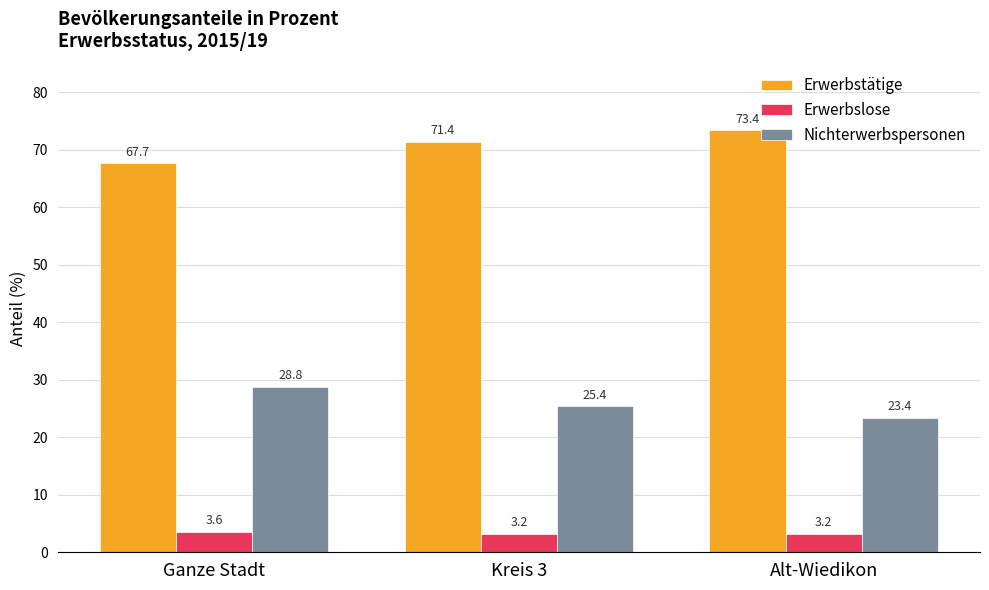

What is the approximate value of Nichterwerbspersonen at Alt-Wiedikon?

23.4